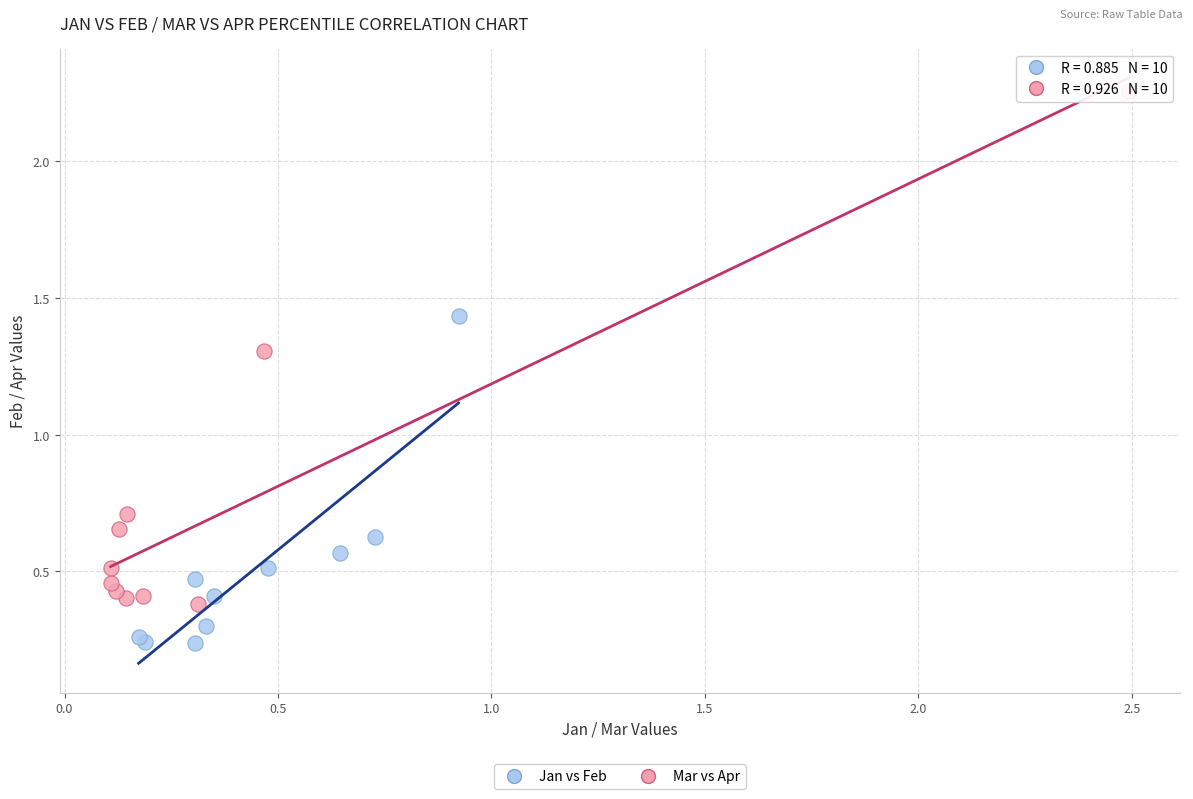

Which series contains the lowest Y value?

Jan vs Feb